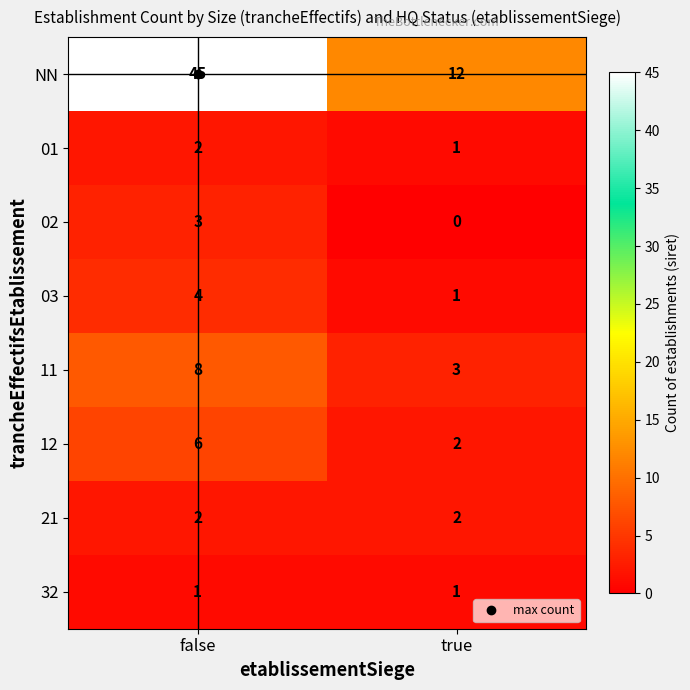

What is the sum of all 11 values?

11